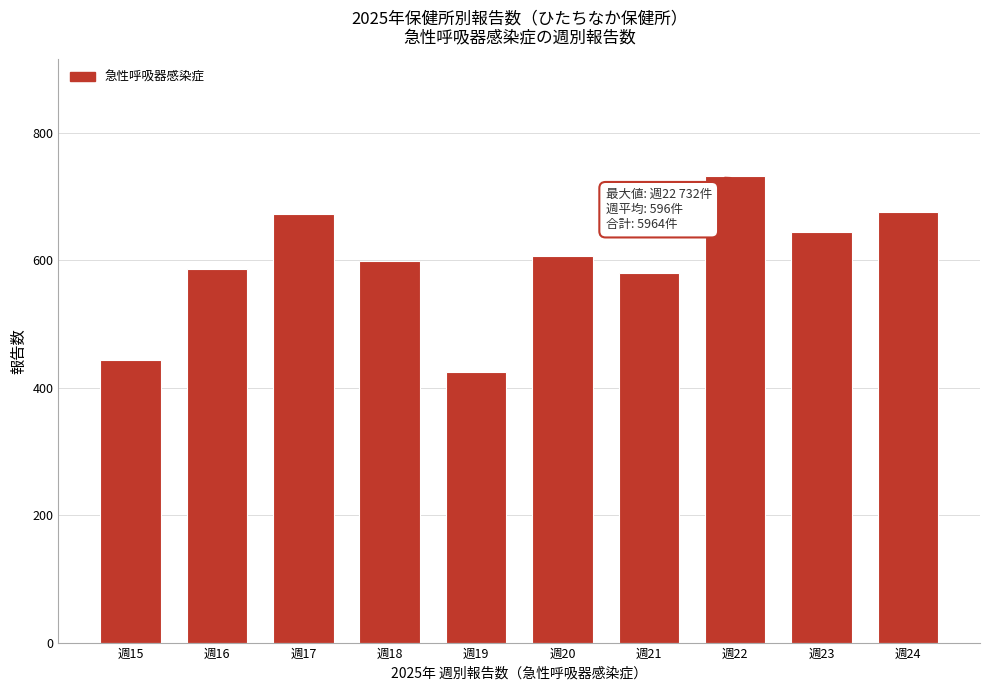

What is the value of the 4th bar from the left?

599